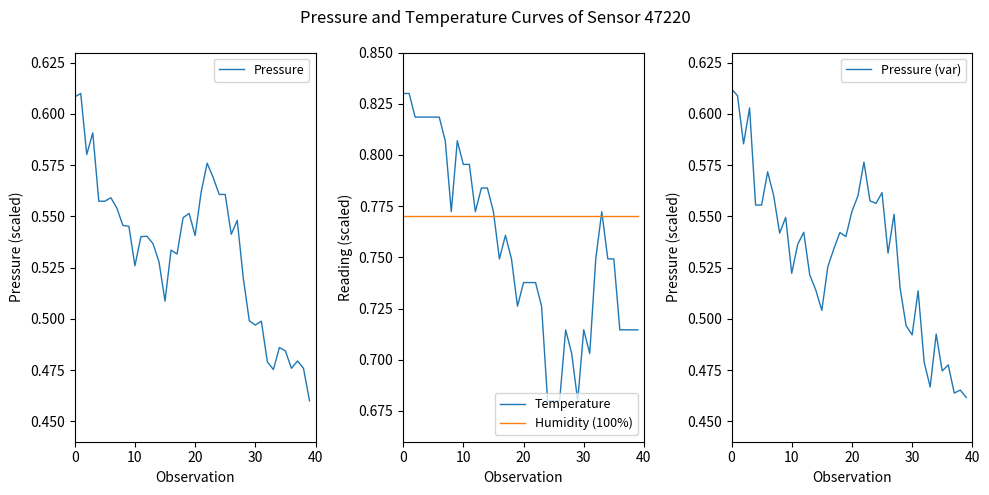

Rank the series at 32 from highest to lowest value.

Humidity (100%), Temperature, Pressure, Pressure (var)